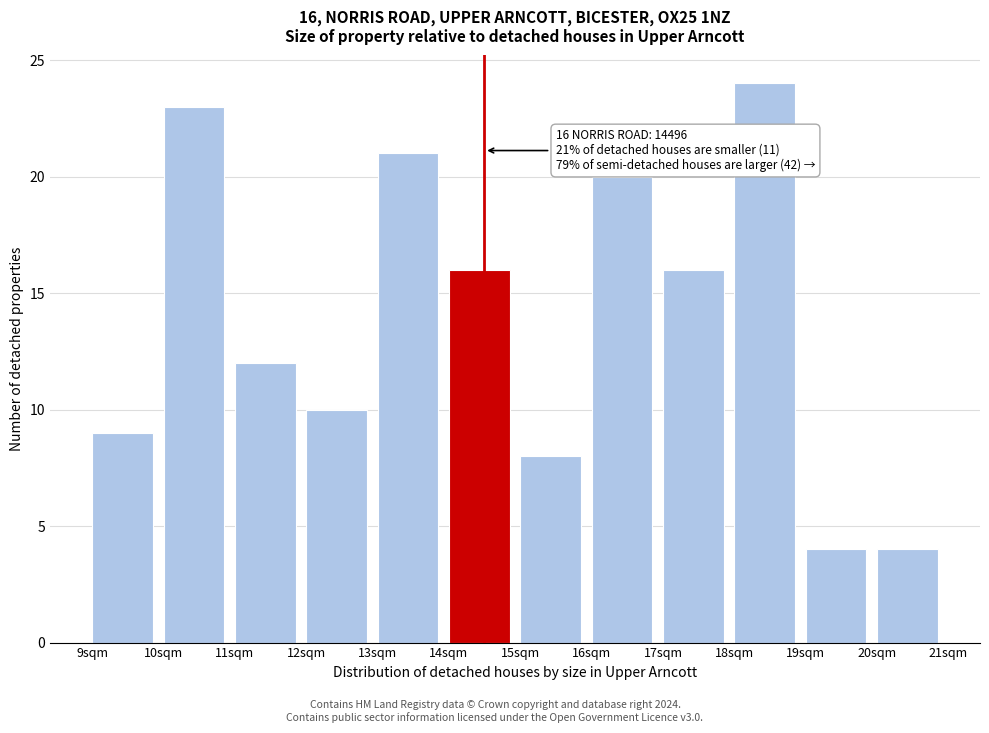

Reading right to left, transcribe all the data shown in this chart.

20sqm=4	19sqm=4	18sqm=24	17sqm=16	16sqm=20	15sqm=8	14sqm=16	13sqm=21	12sqm=10	11sqm=12	10sqm=23	9sqm=9